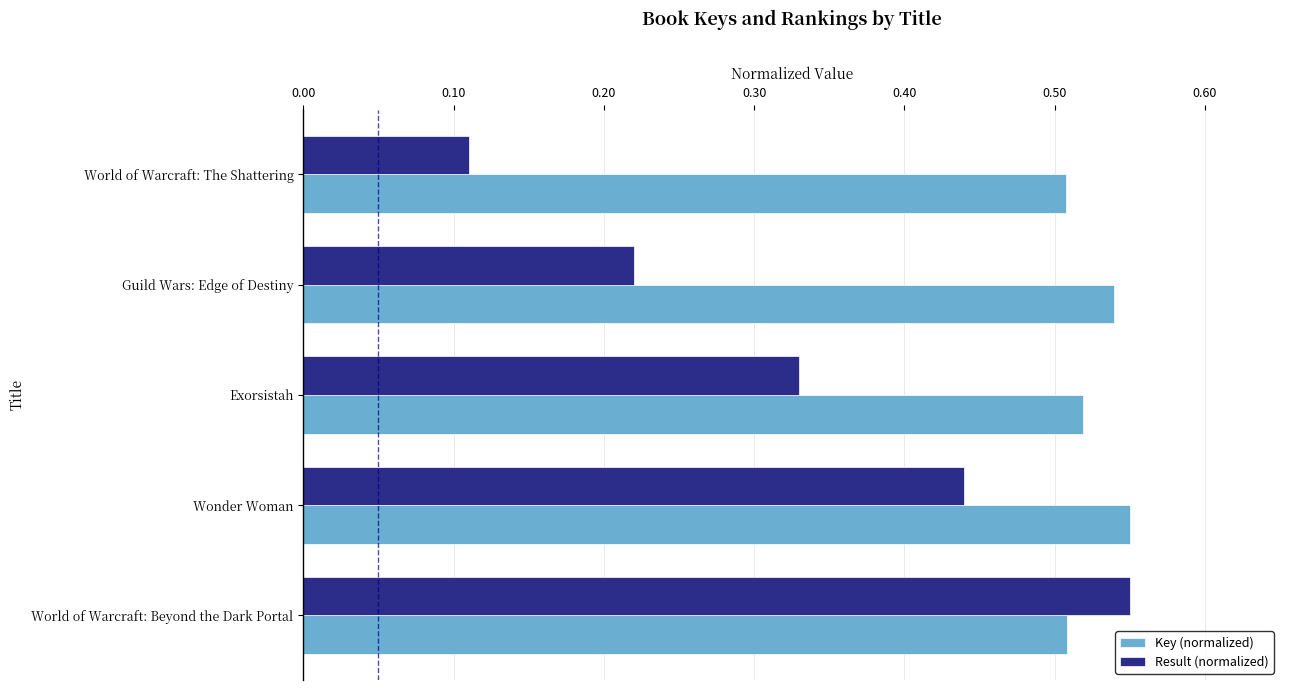

The value of Key (normalized) at Wonder Woman is 0.9. True or false?

False